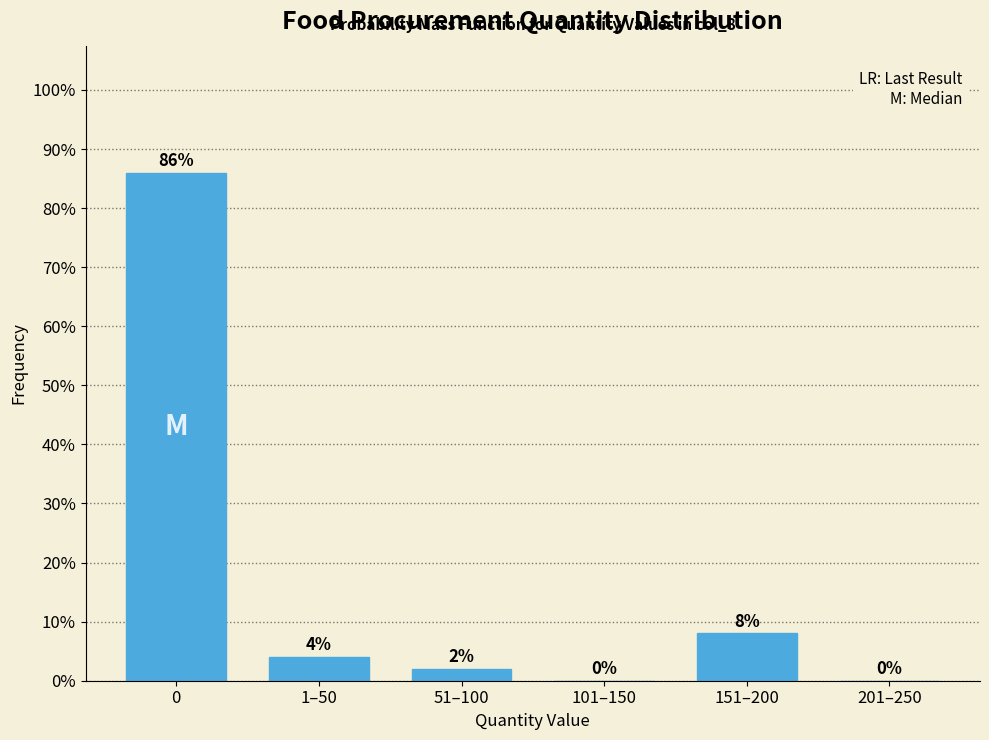

Reading left to right, extract all data points from this chart.

0=86	1–50=4	51–100=2	101–150=0	151–200=8	201–250=0